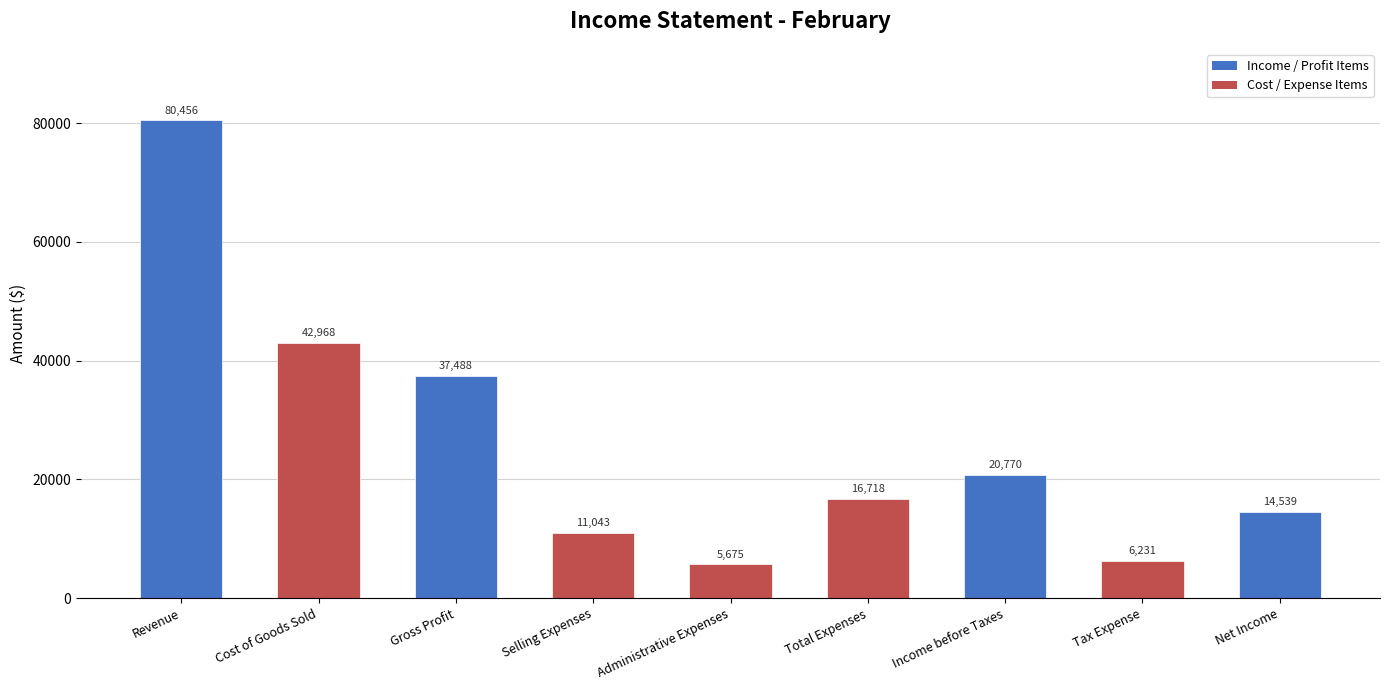

Which label corresponds to the smallest value in the chart?

Administrative Expenses